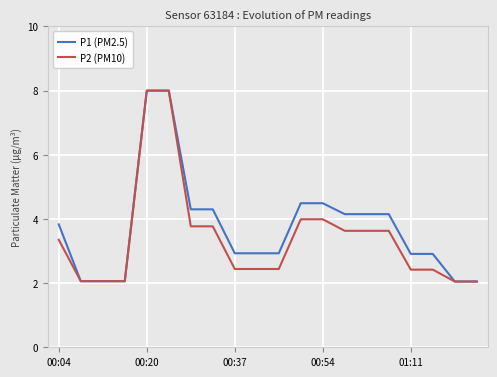

What is the maximum value for P2 (PM10)?

8.0